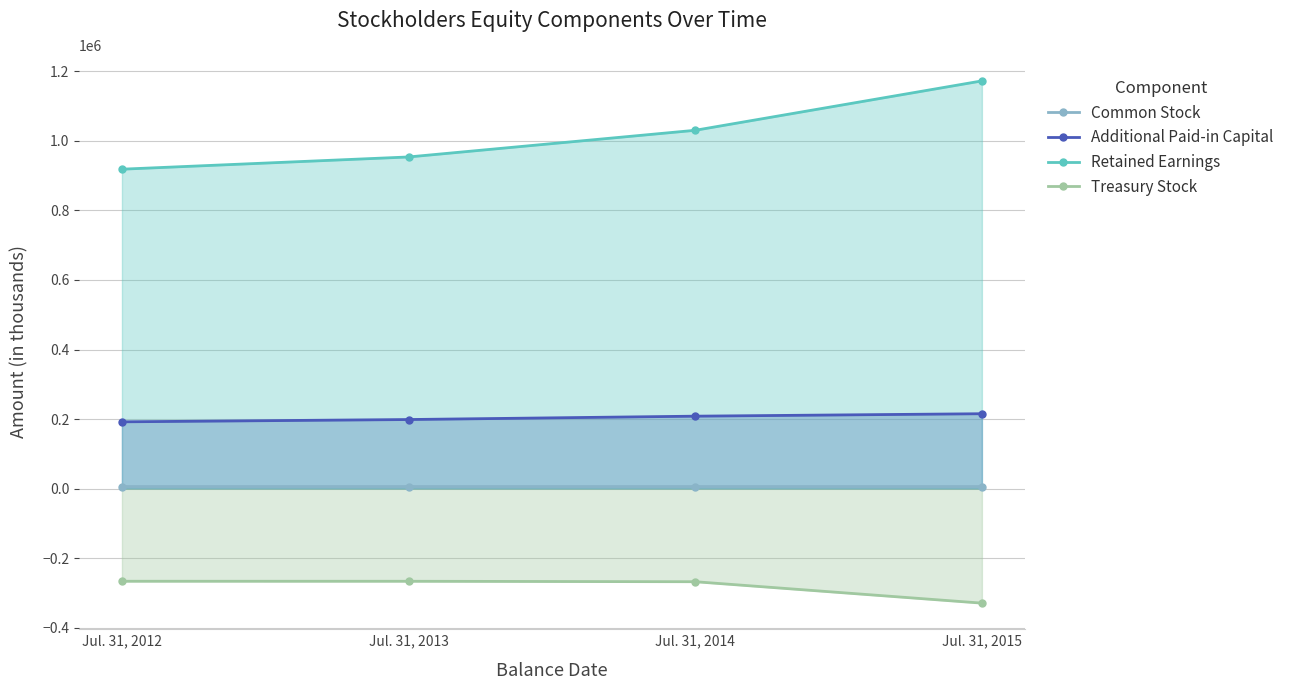

How many data points does each series have?

4